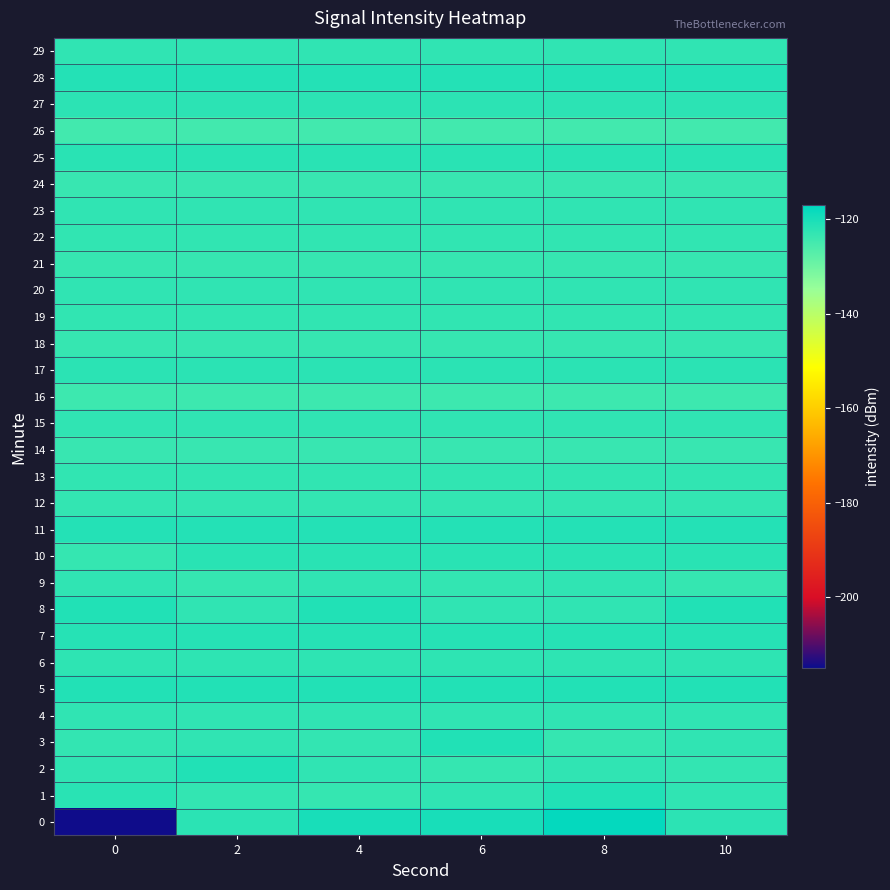

At 4, list the series in order from smallest to largest.

26, 16, 14, 24, 18, 21, 1, 3, 12, 22, 13, 19, 15, 2, 9, 4, 20, 23, 29, 6, 27, 17, 25, 10, 7, 28, 11, 5, 8, 0